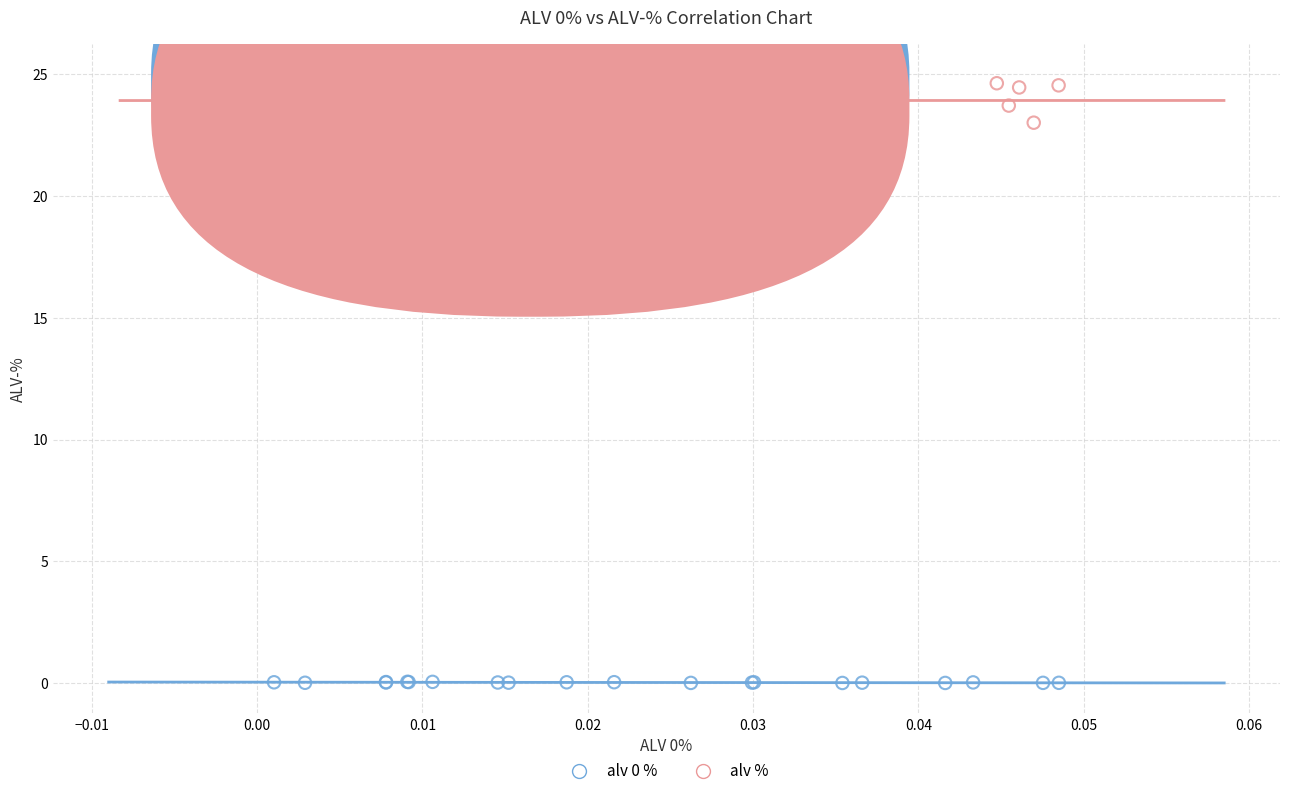

Which series contains the highest Y value?

alv %